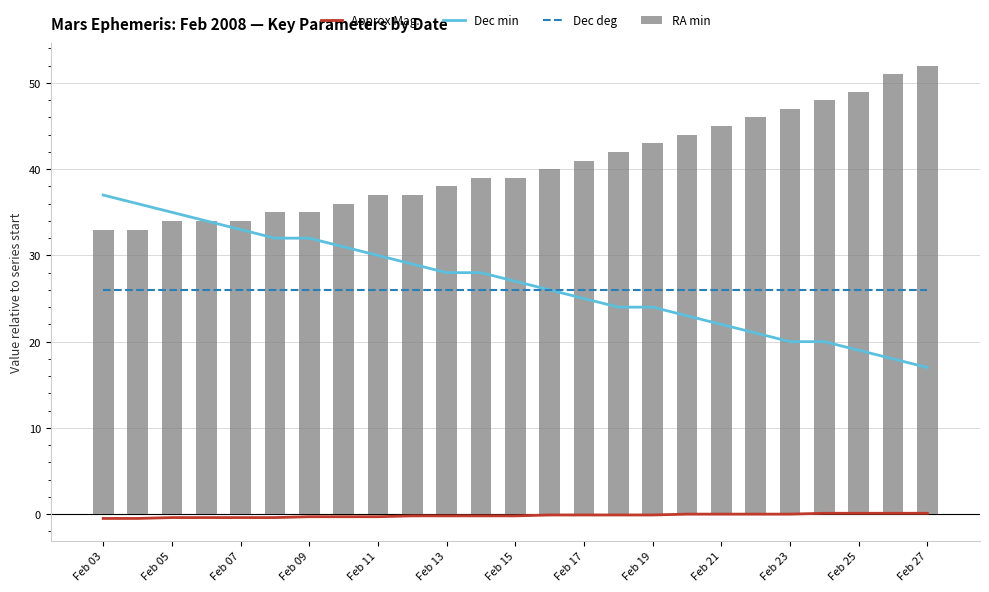

What is the sum of all Dec min values?

671.0